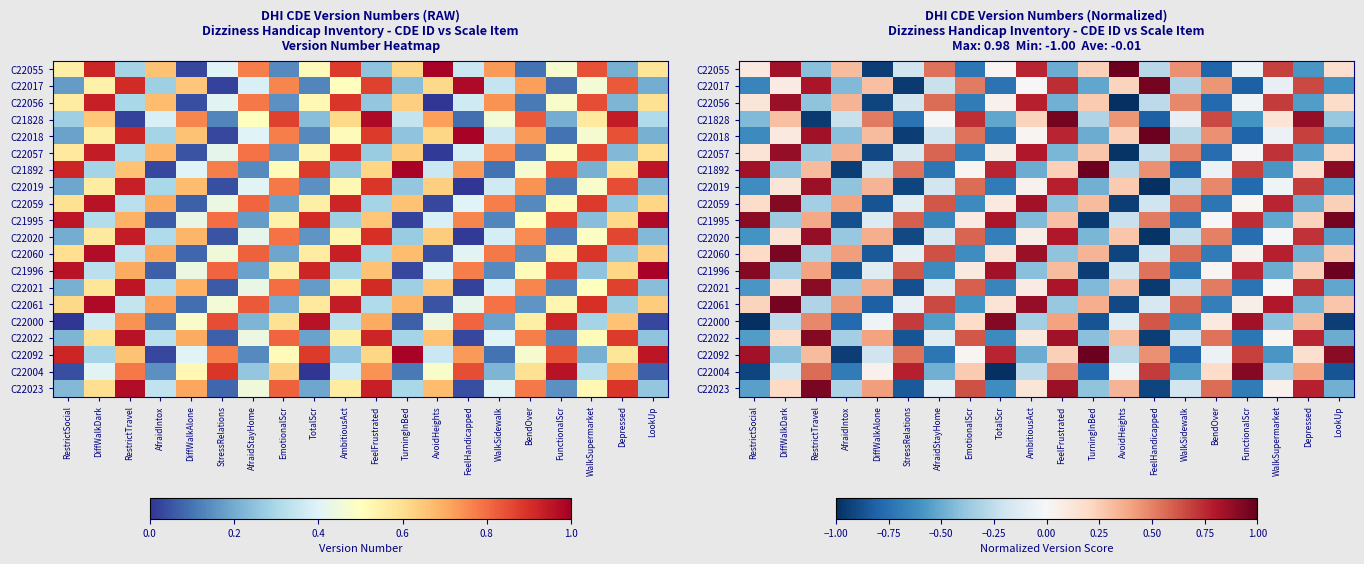

Is the value of C21995 at AfraidIntox greater than the value of C22019 at FeelHandicapped?

Yes